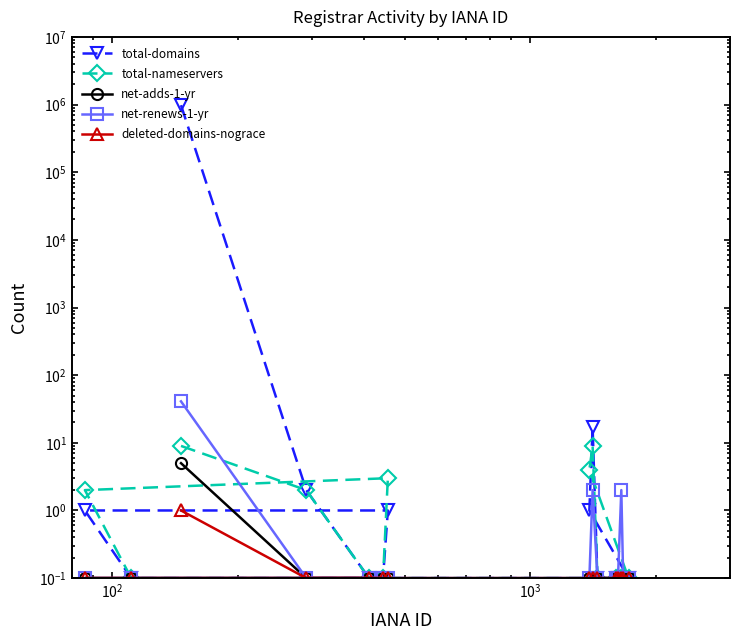

What is the difference between the second highest and second lowest values in the total-domains series?

16.9